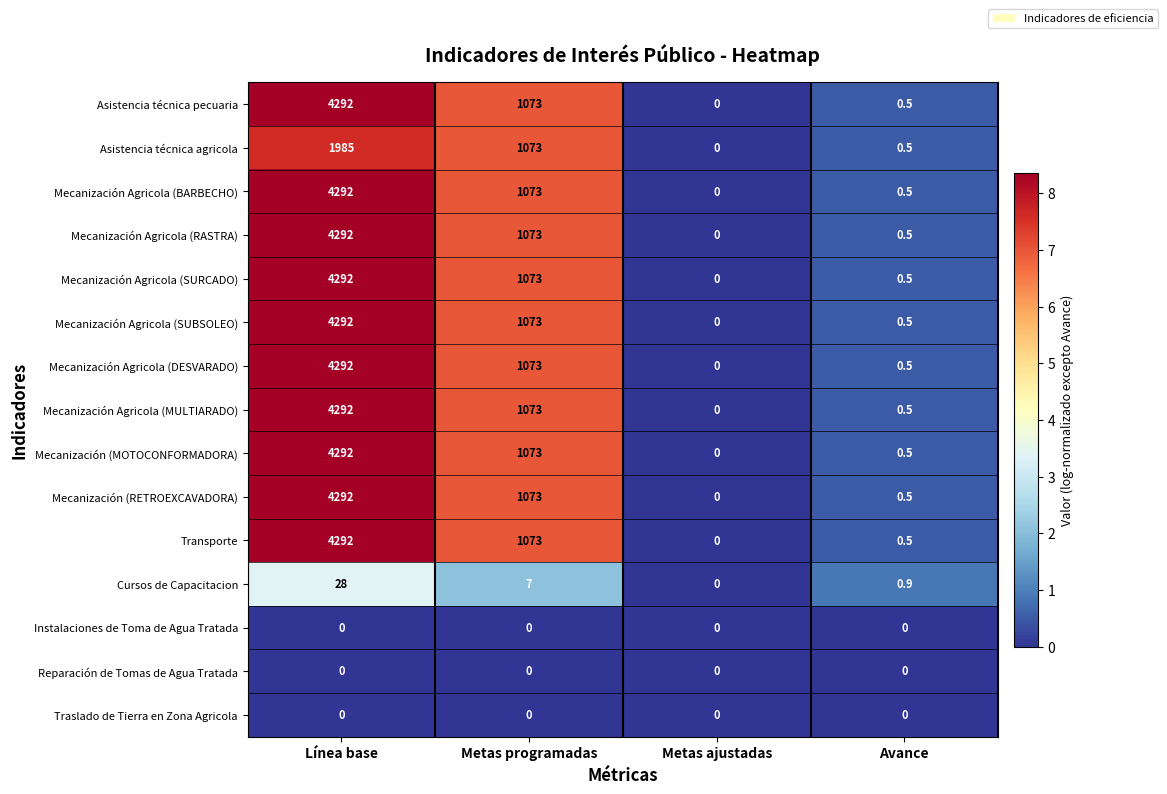

What is the greatest value displayed?

4292.0